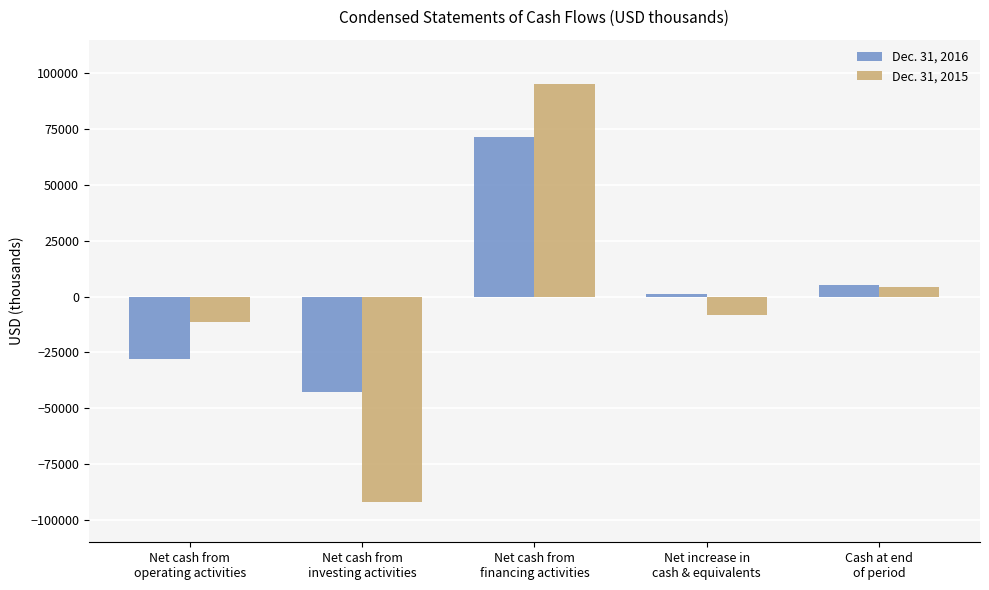

What is the minimum value shown in the chart?

-92032